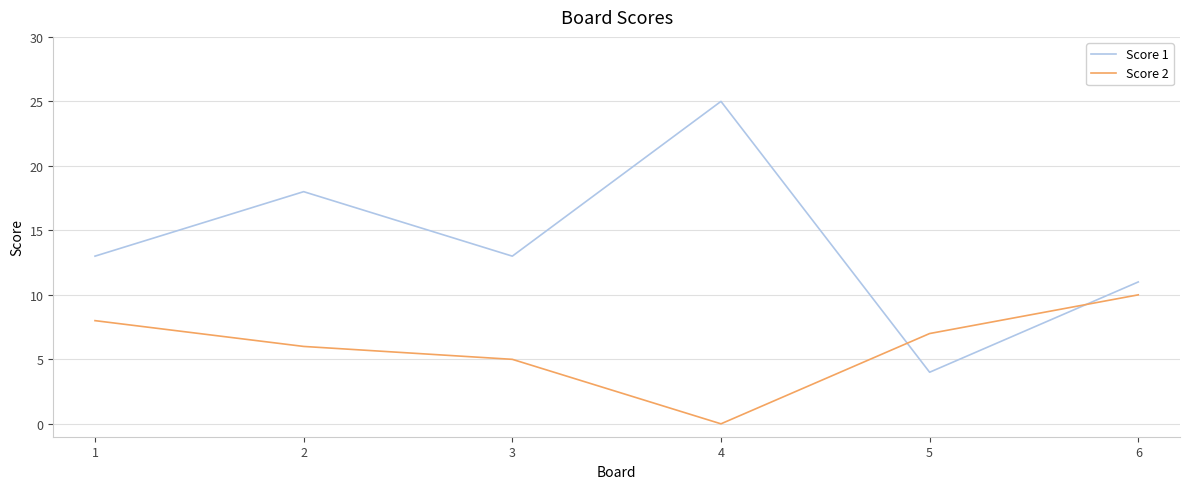

Is the value of Score 1 at 2 greater than the value of Score 2 at 3?

Yes